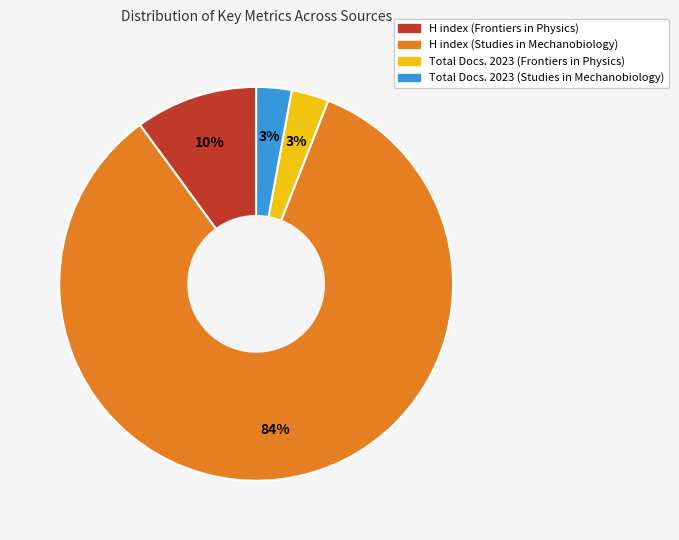

Which category has the biggest portion of the pie?

H index (Studies in Mechanobiology)